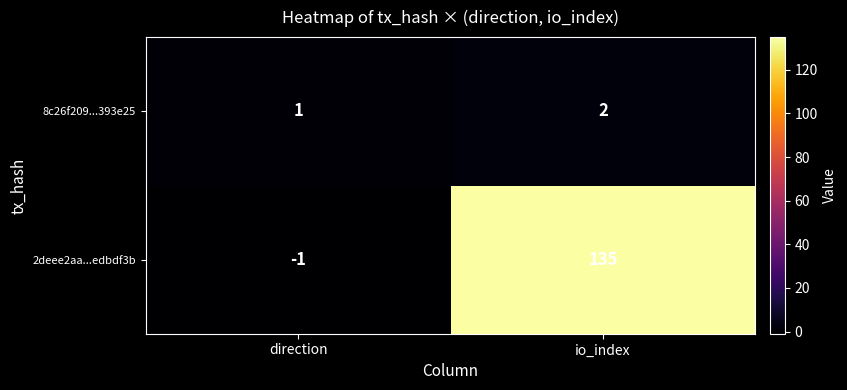

What value does the 2deee2aa...edbdf3b series have at io_index?

135